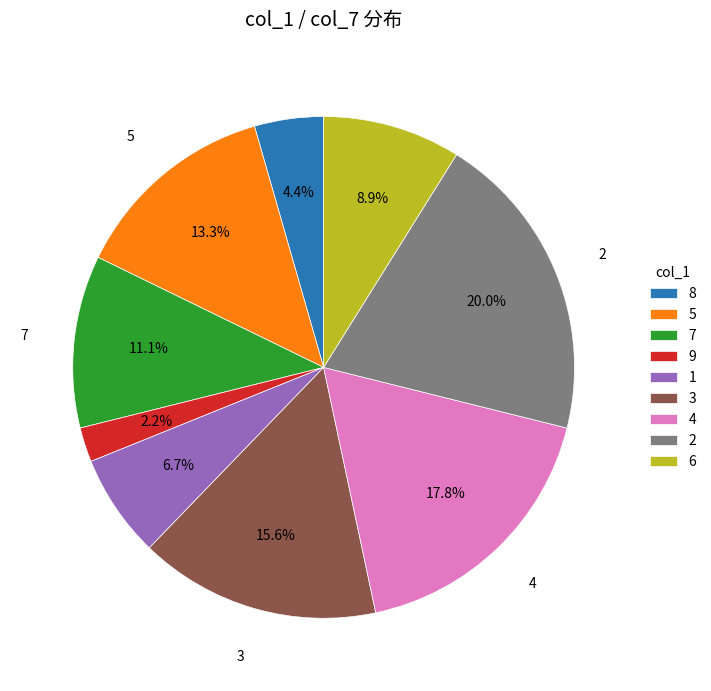

Does 9 represent more than half of the total?

No